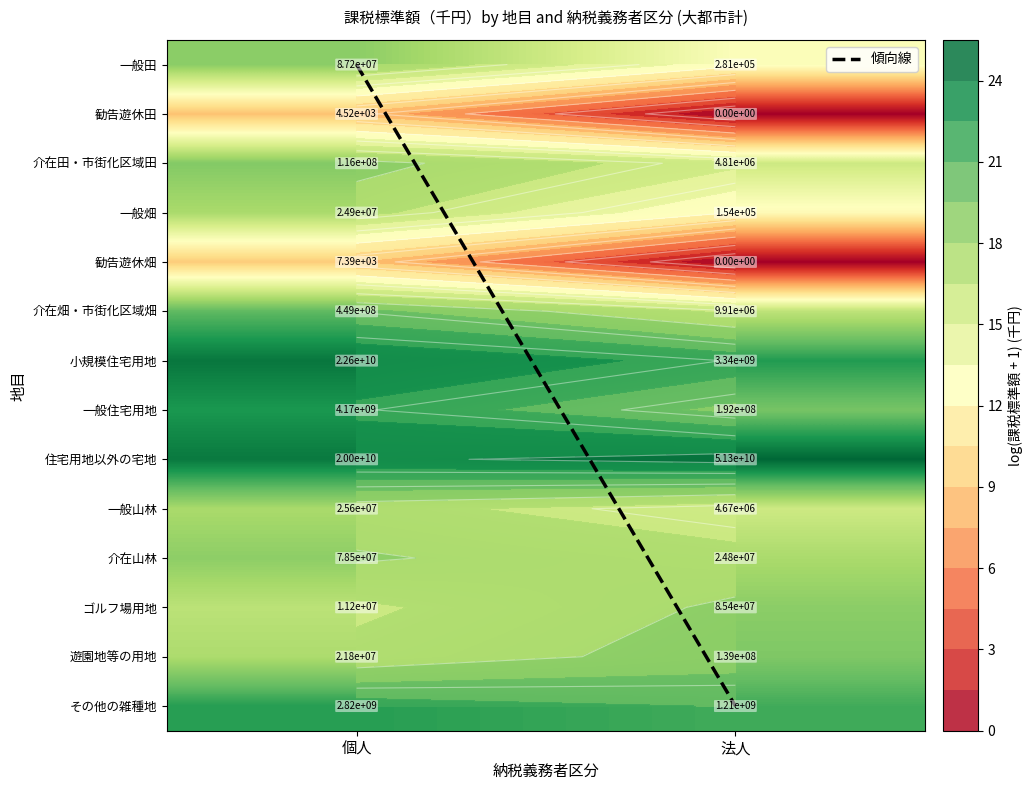

How many categories are shown in the chart?

2